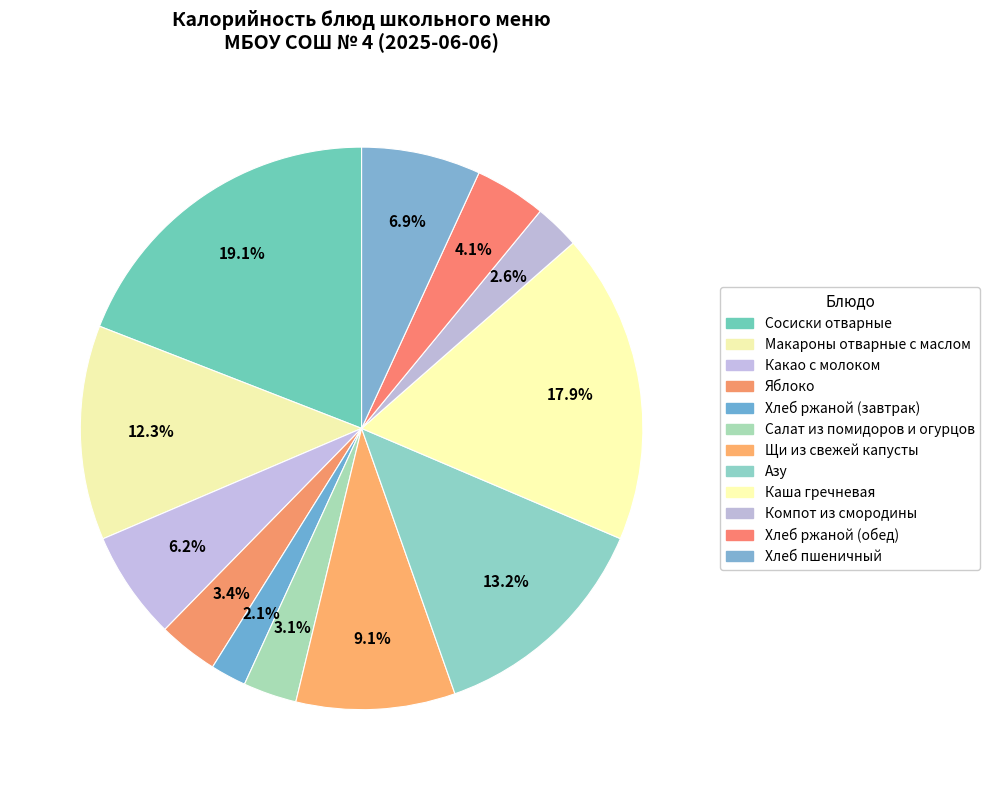

Combined, do Яблоко and Каша гречневая account for over 50%?

No